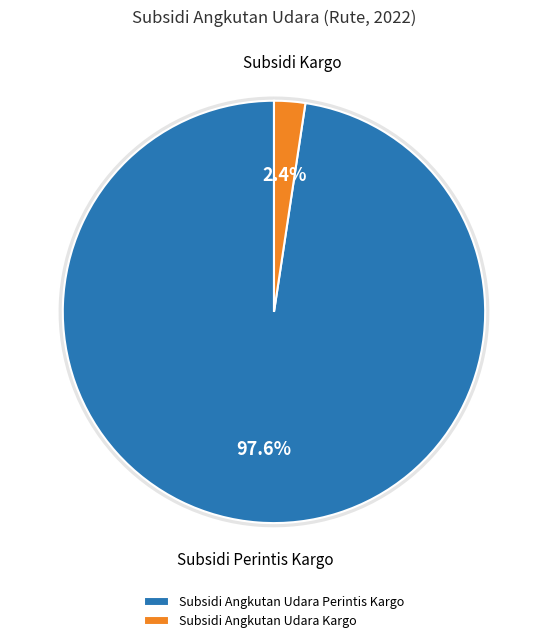

True or false: Subsidi Angkutan Udara Perintis Kargo accounts for 99% of the total.

False